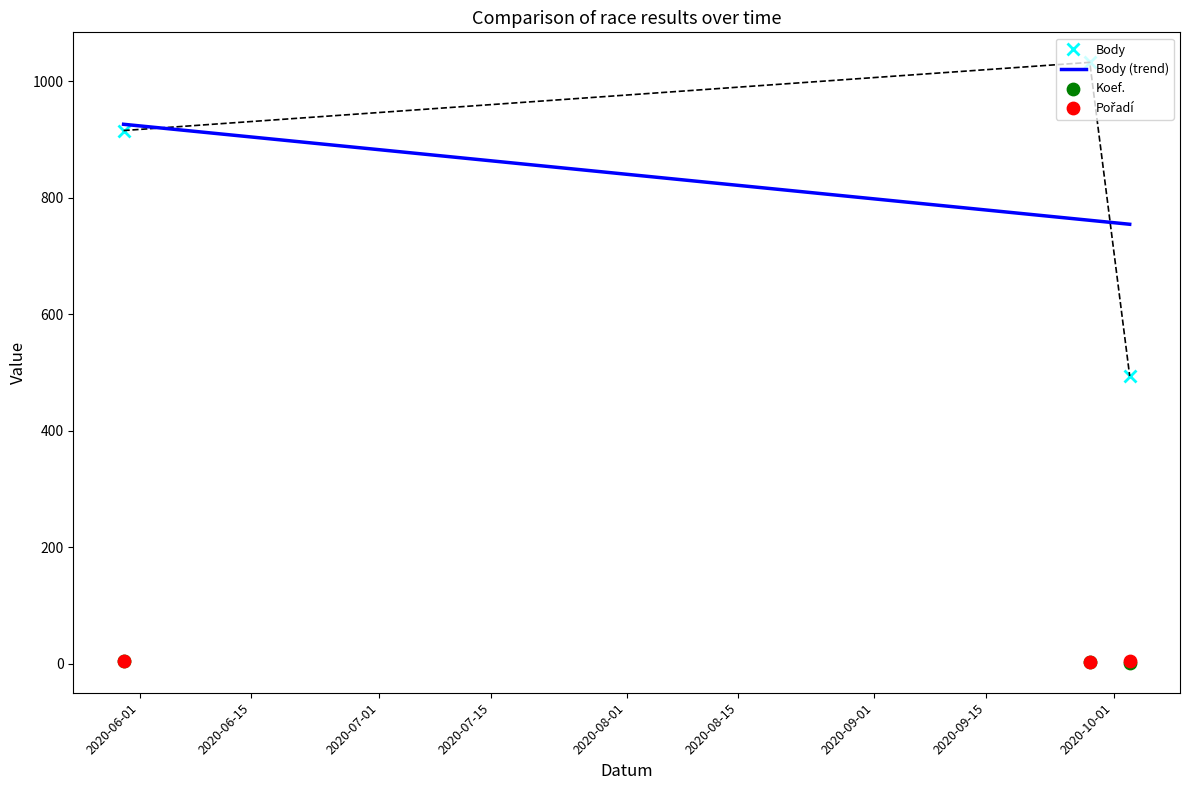

Which series has the largest total across all categories?

Body